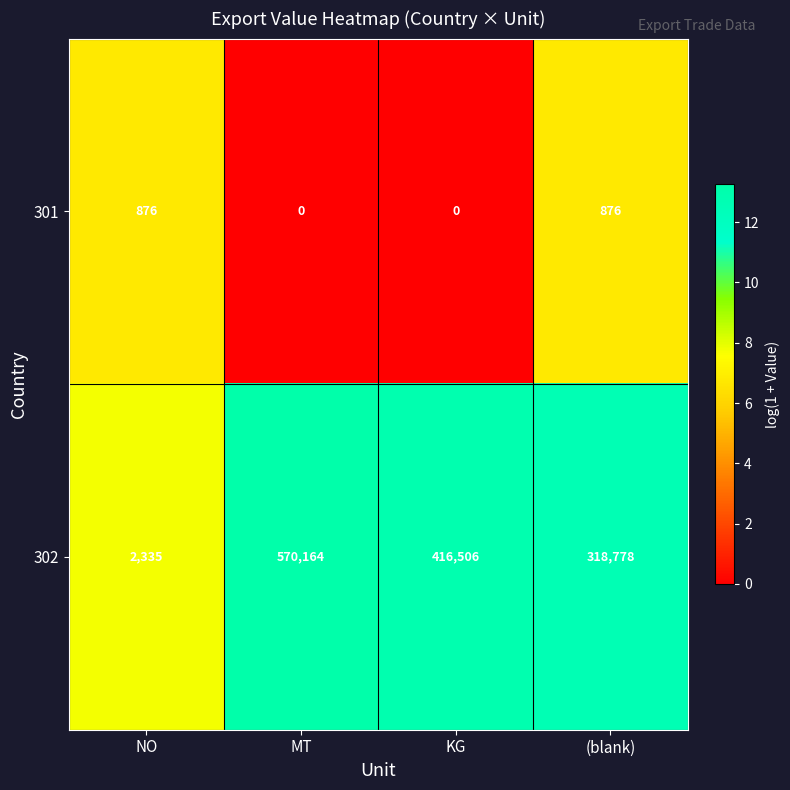

Is it true that 301 equals 1215 at NO?

False